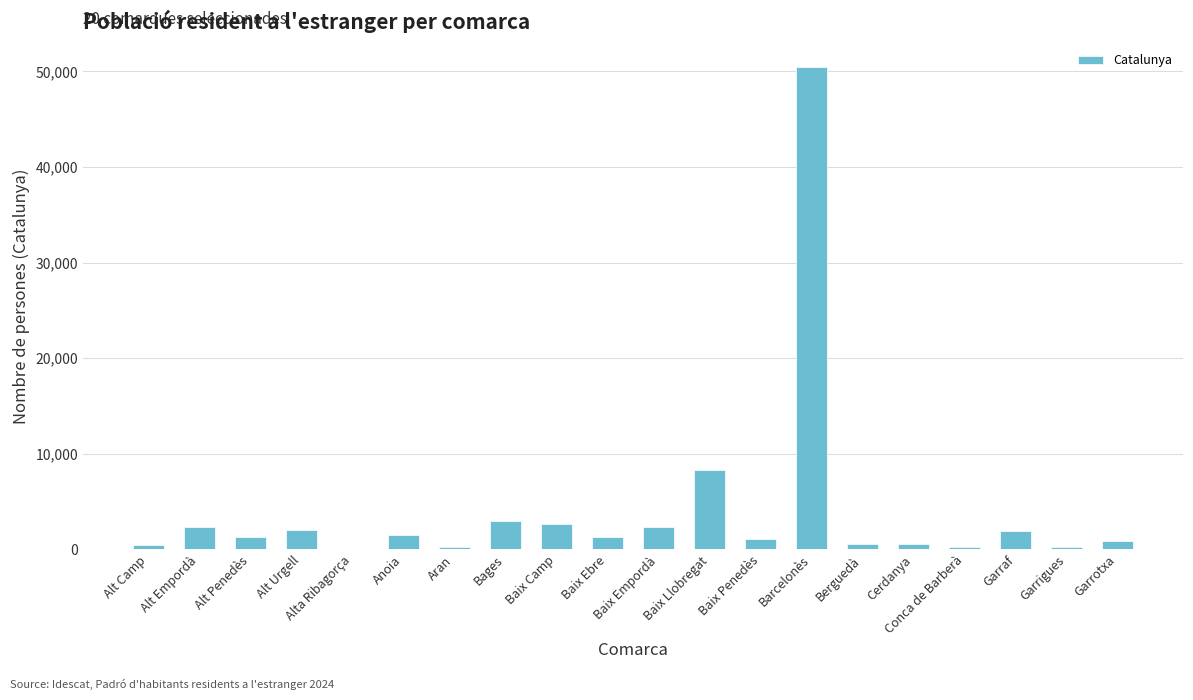

At which label is the value closest to 25237?

Baix Llobregat